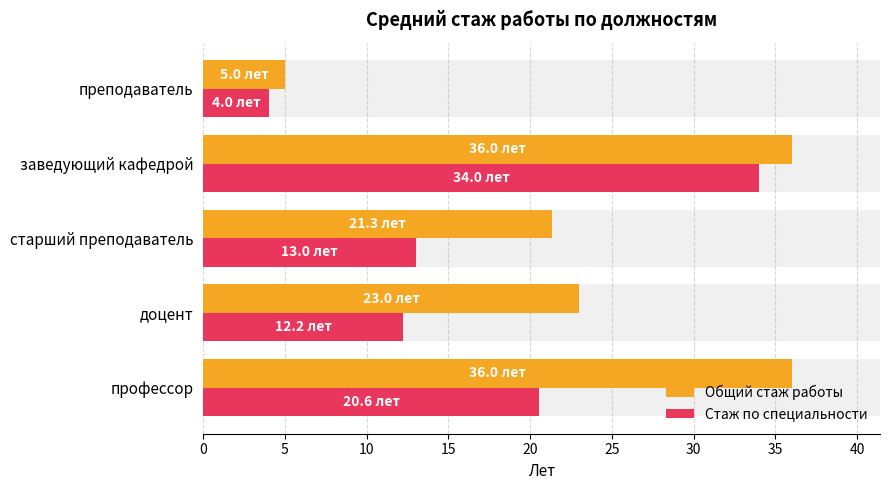

What are all the series names shown in the legend?

Общий стаж работы, Стаж по специальности